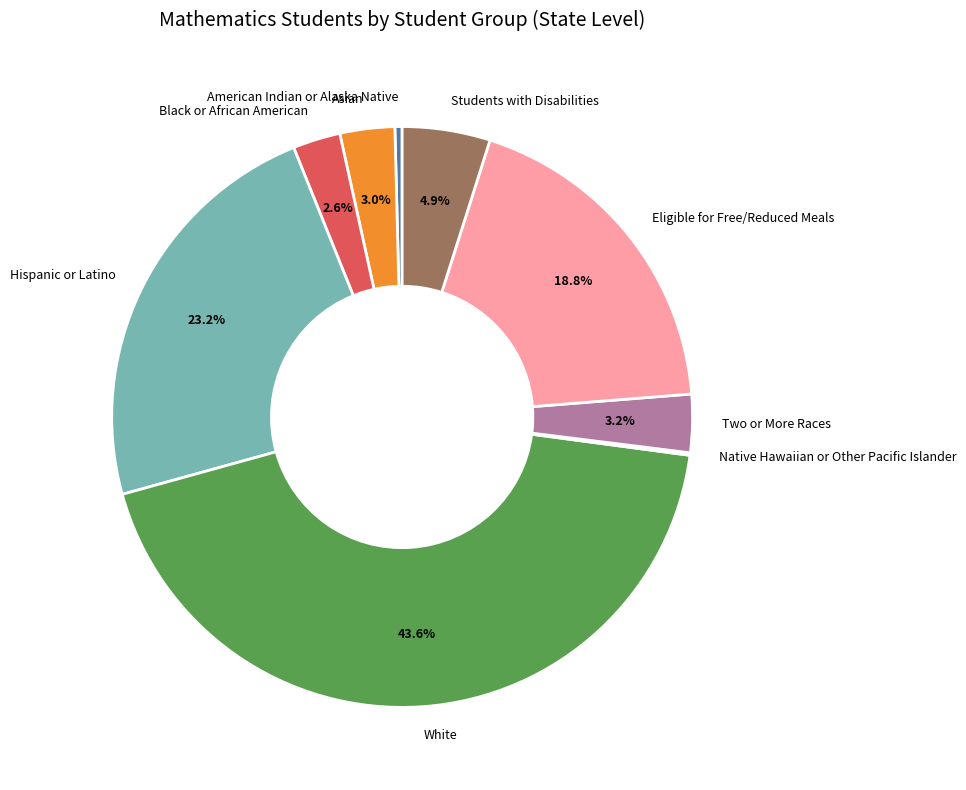

Is there a majority slice in this chart?

No